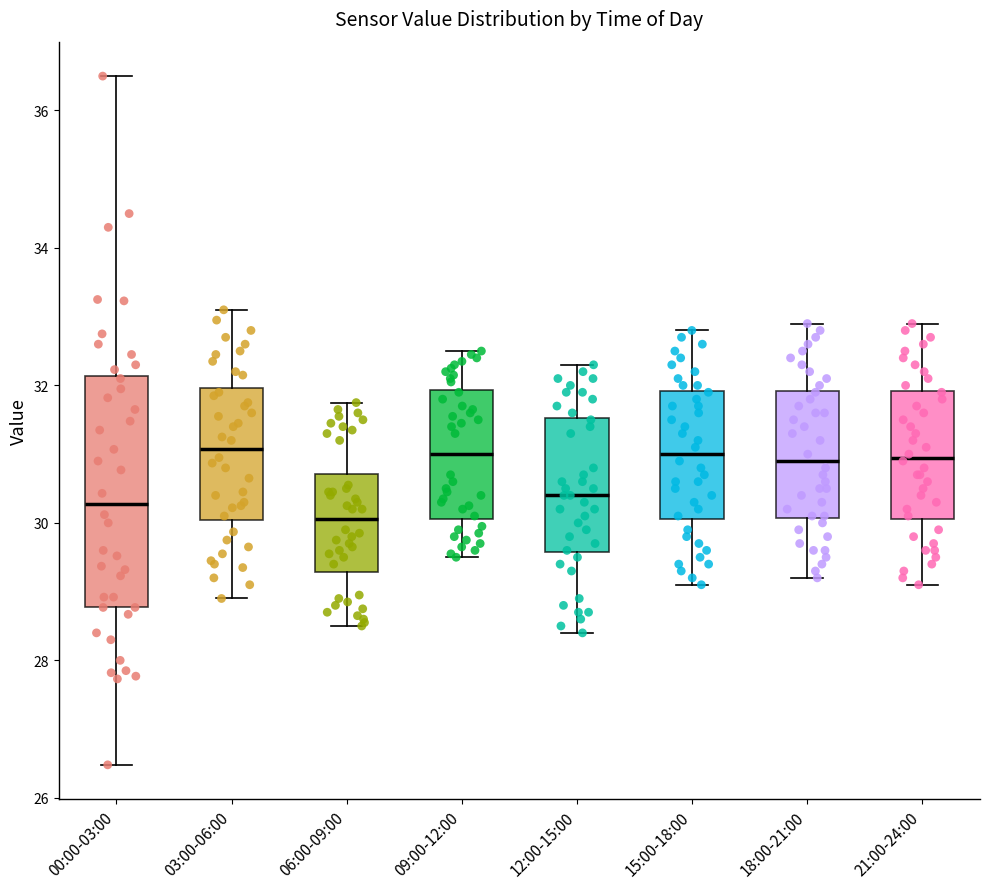

Where does the lower whisker of the box for 03:00-06:00 end on the y-axis? The values are not printed on the chart, so give them approximately, as read against the axis.

29.0